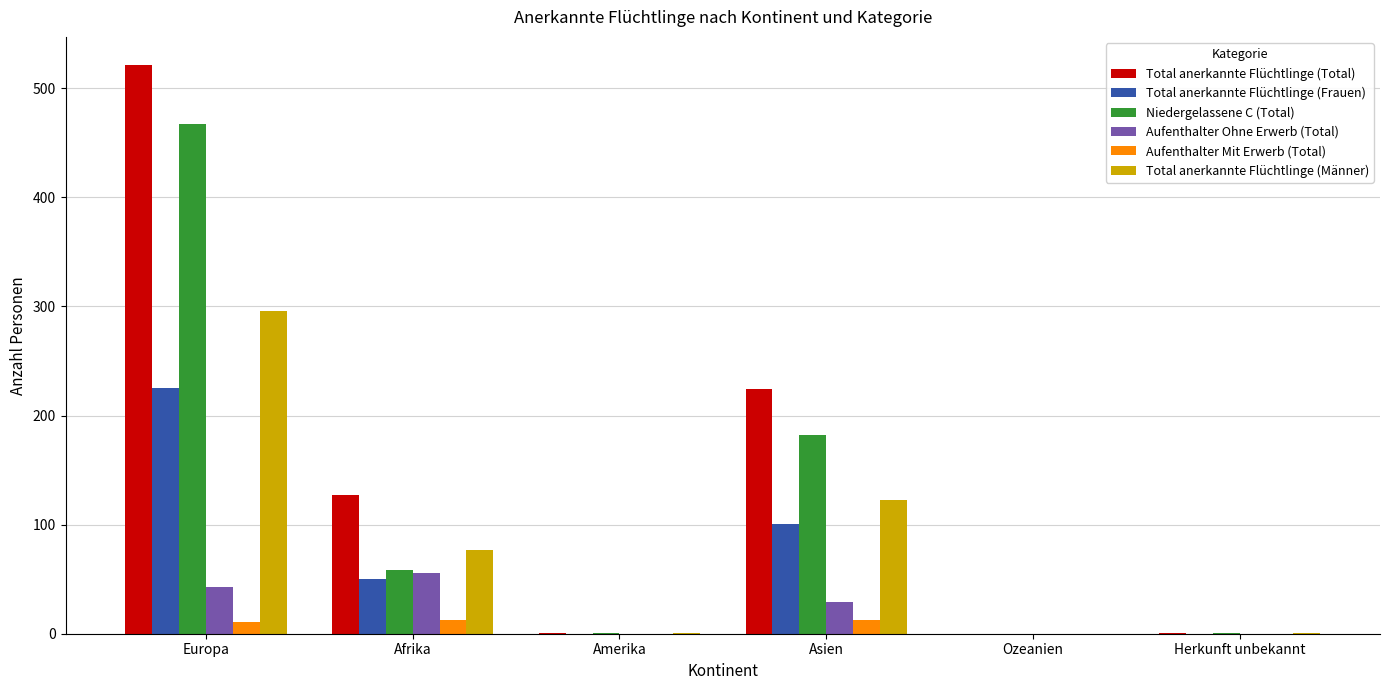

Are the bars horizontal?

No